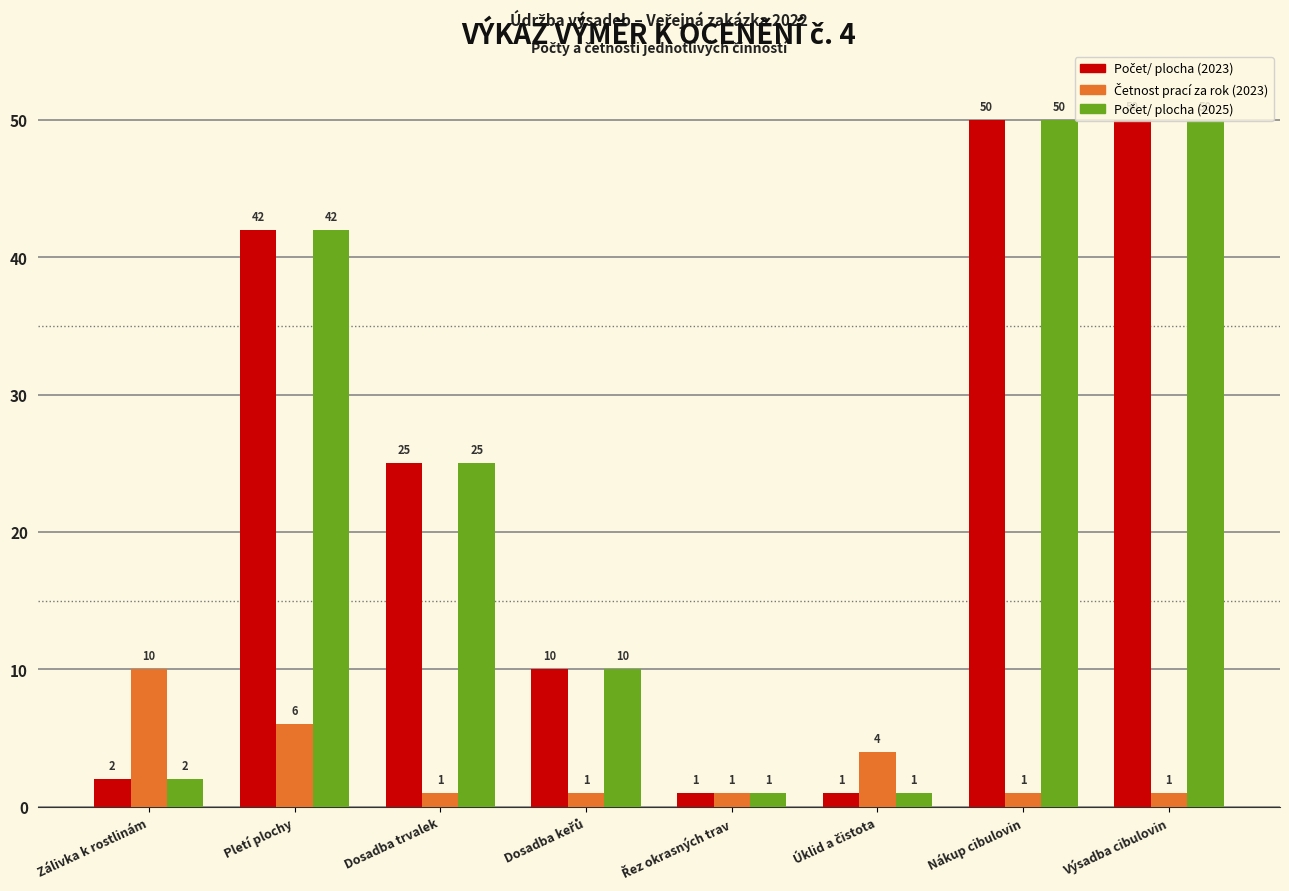

At how many categories does at least one series exceed 29?

3